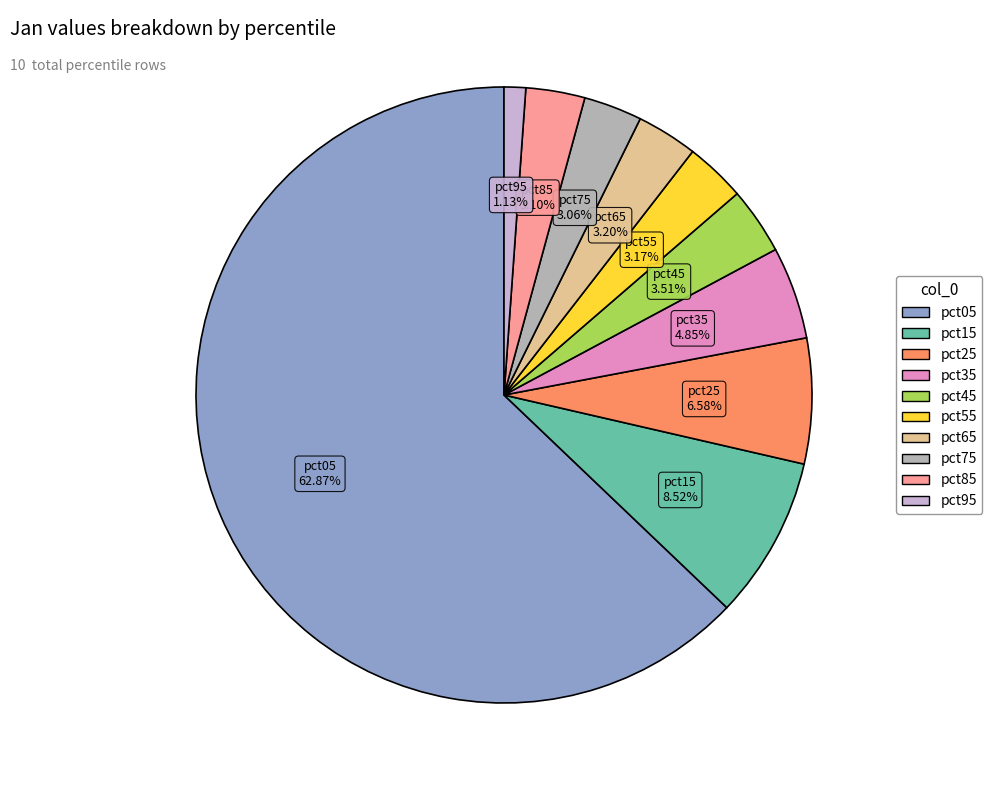

Is there a majority slice in this chart?

Yes